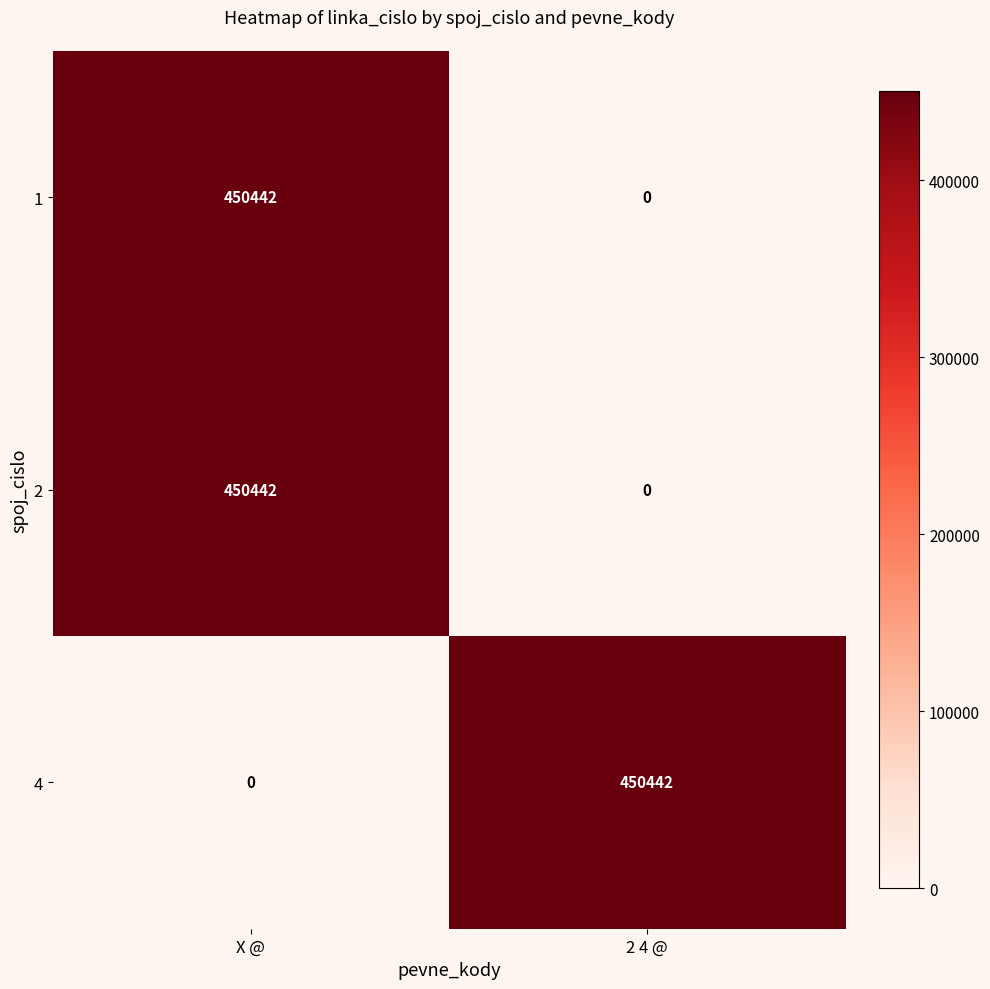

What is the greatest value displayed?

450442